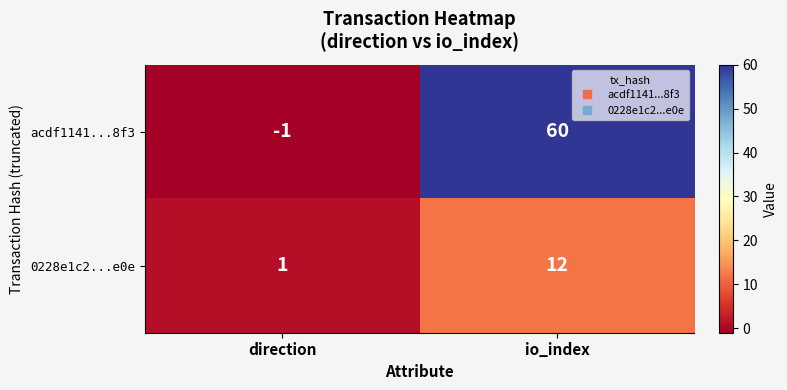

What is the sum of the acdf1141...8f3 values at direction and io_index?

59